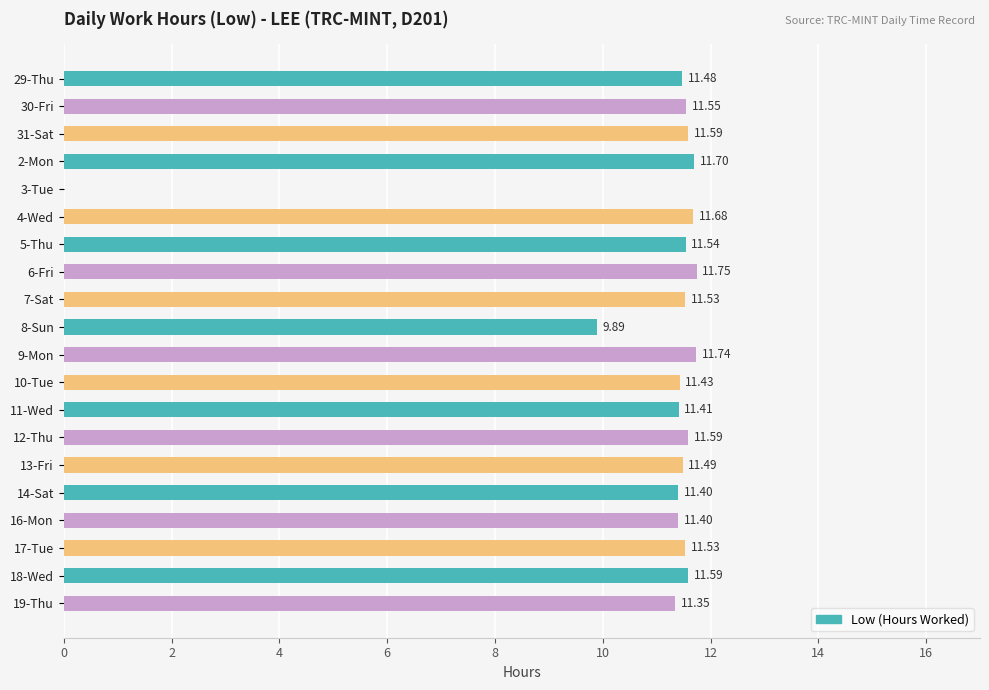

Approximately how many times larger is the value at 6-Fri compared to 18-Wed?

1.0